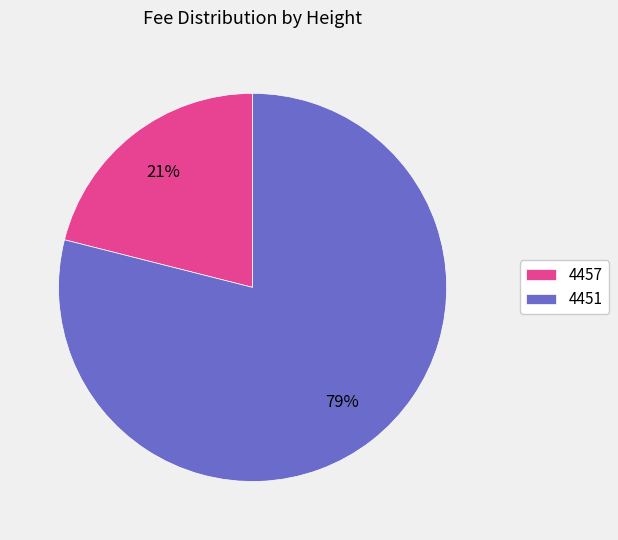

Is it true that 4457 is 7% of the pie?

False